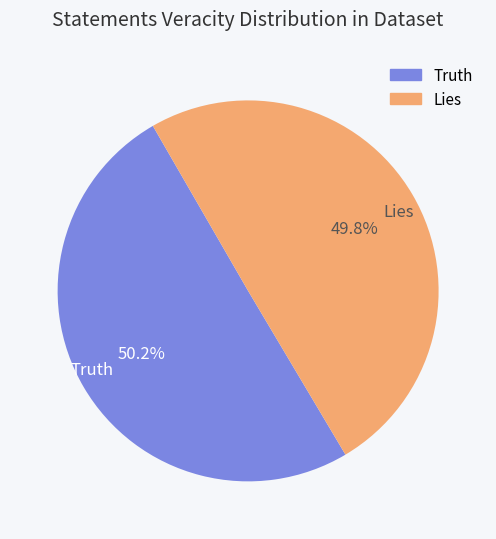

Does any single category account for the majority?

Yes